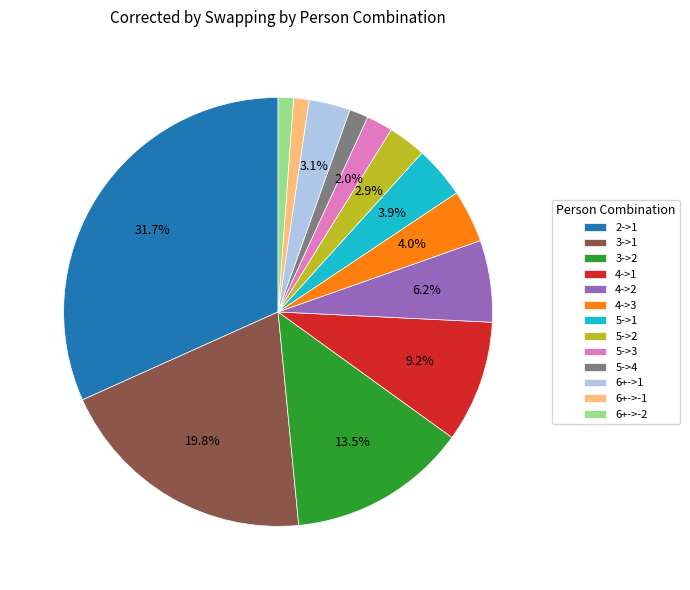

To the nearest percent, what is the average slice percentage?

8%